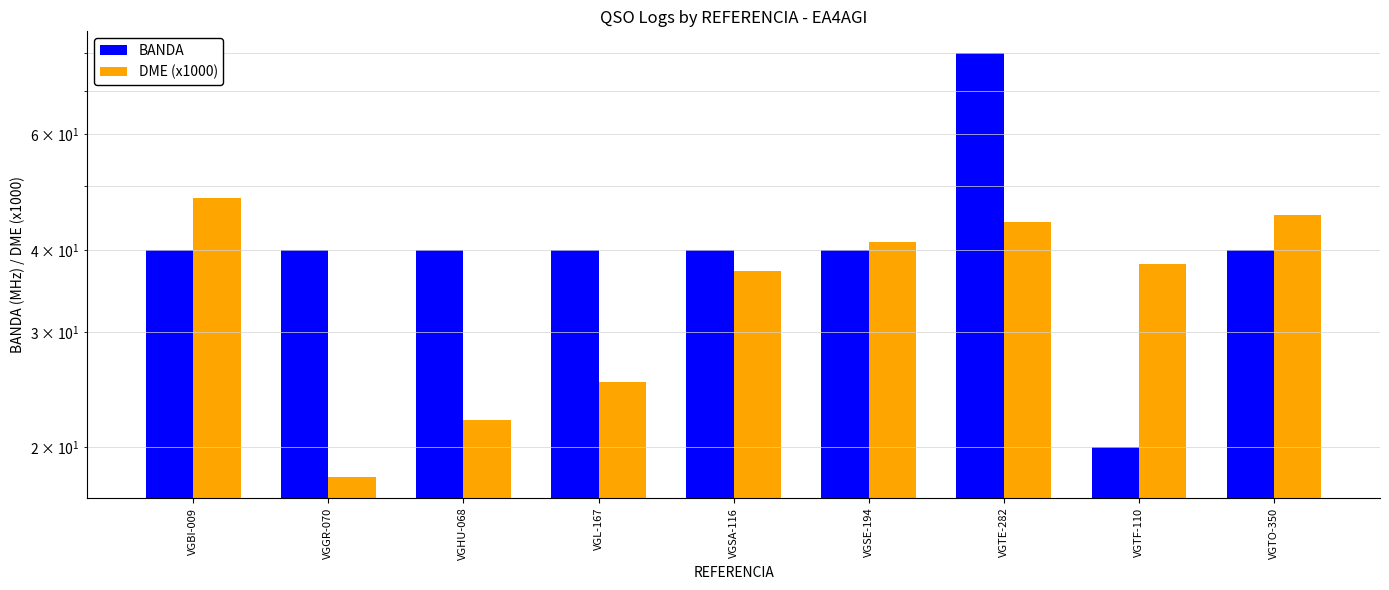

How many groups of bars are there?

9